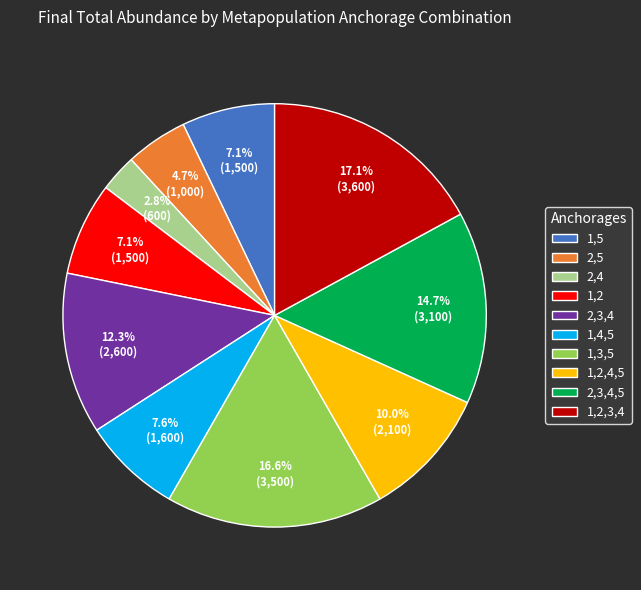

What is the total percentage of 2,3,4 and 1,2,4,5?

22.3%